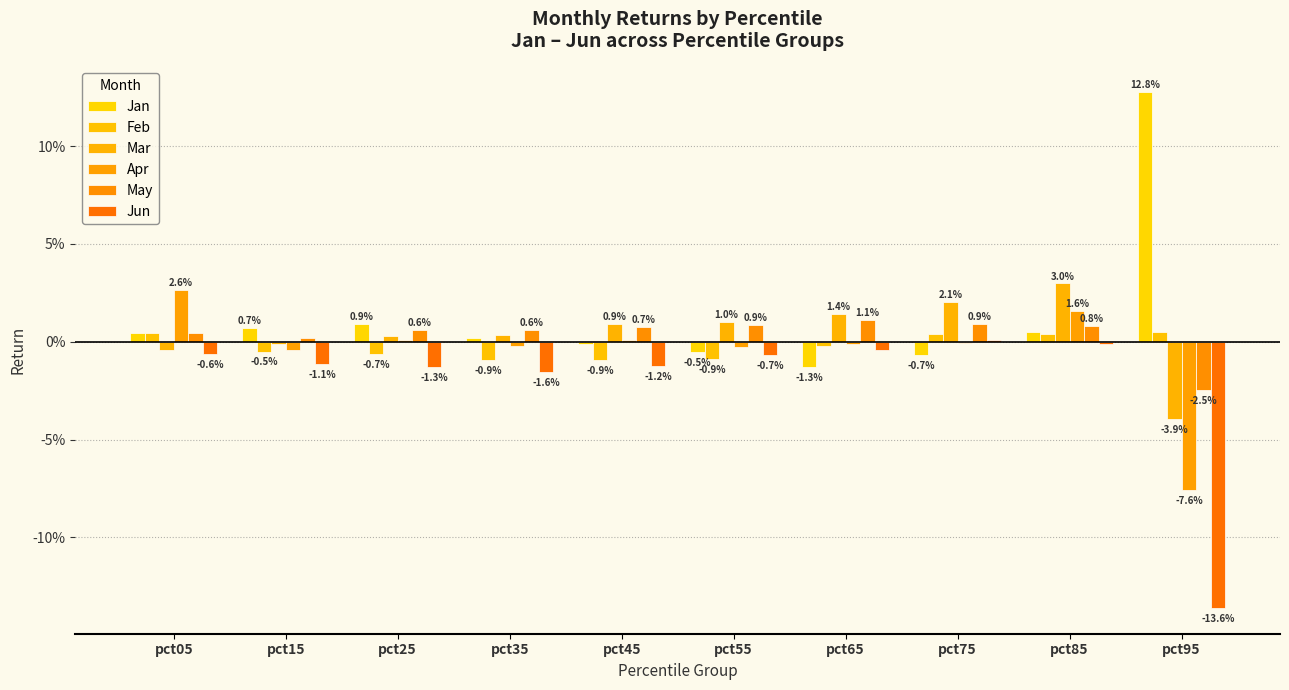

Are the bars horizontal?

No